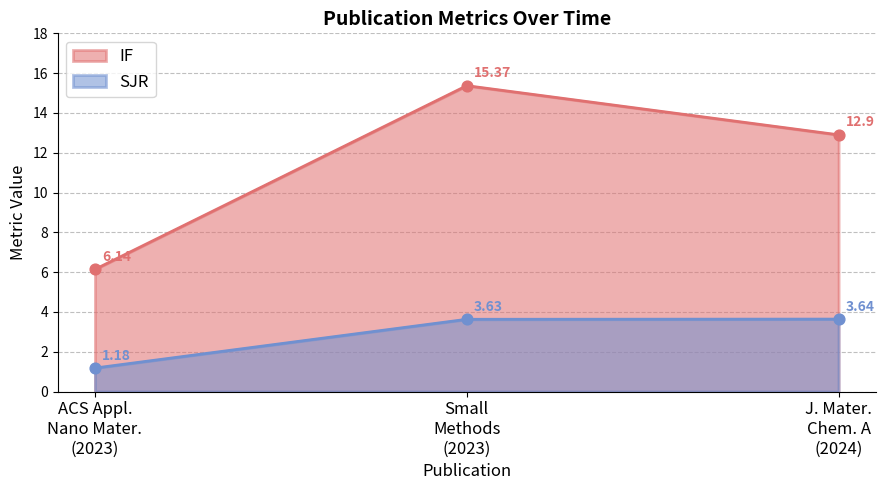

Which series has the widest spread of Y values?

IF